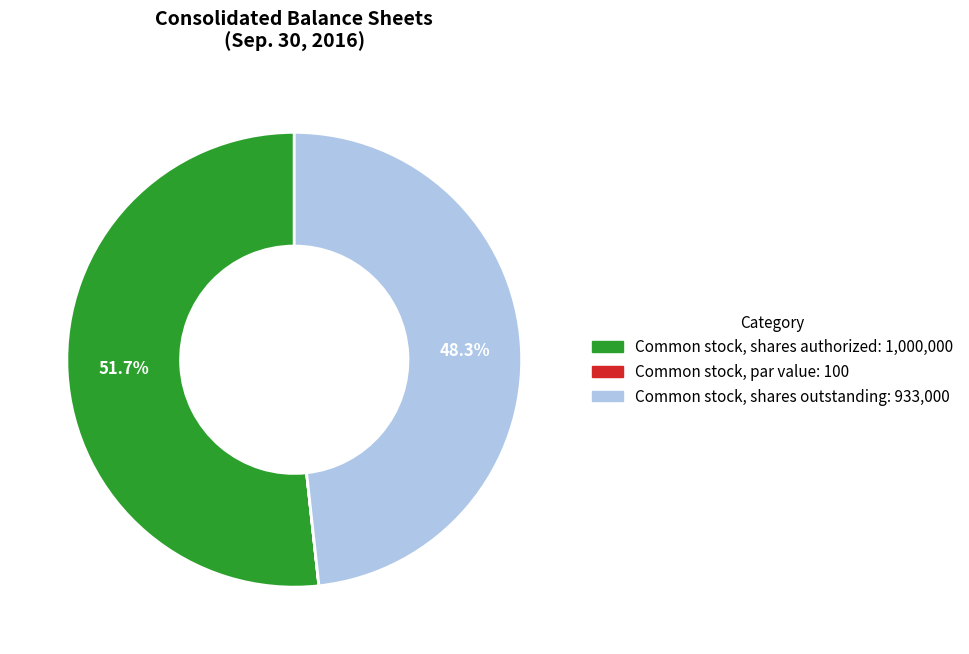

Combined, do Common stock, shares outstanding and Common stock, shares authorized account for over 50%?

Yes